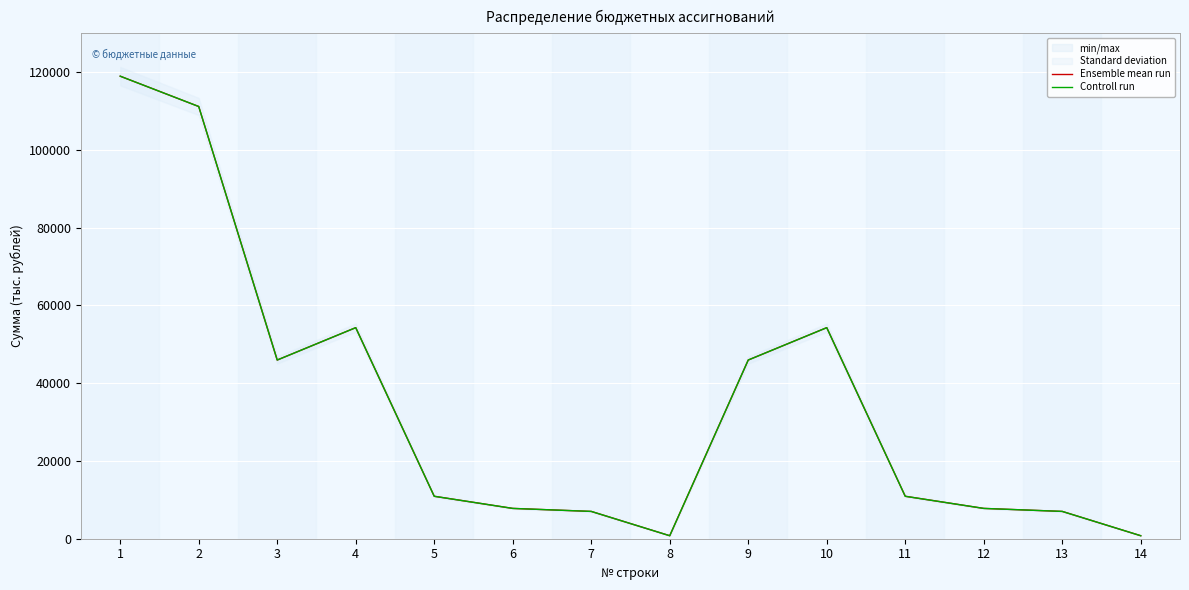

True or false: Controll run has a value of 32192.6 at 4.

False